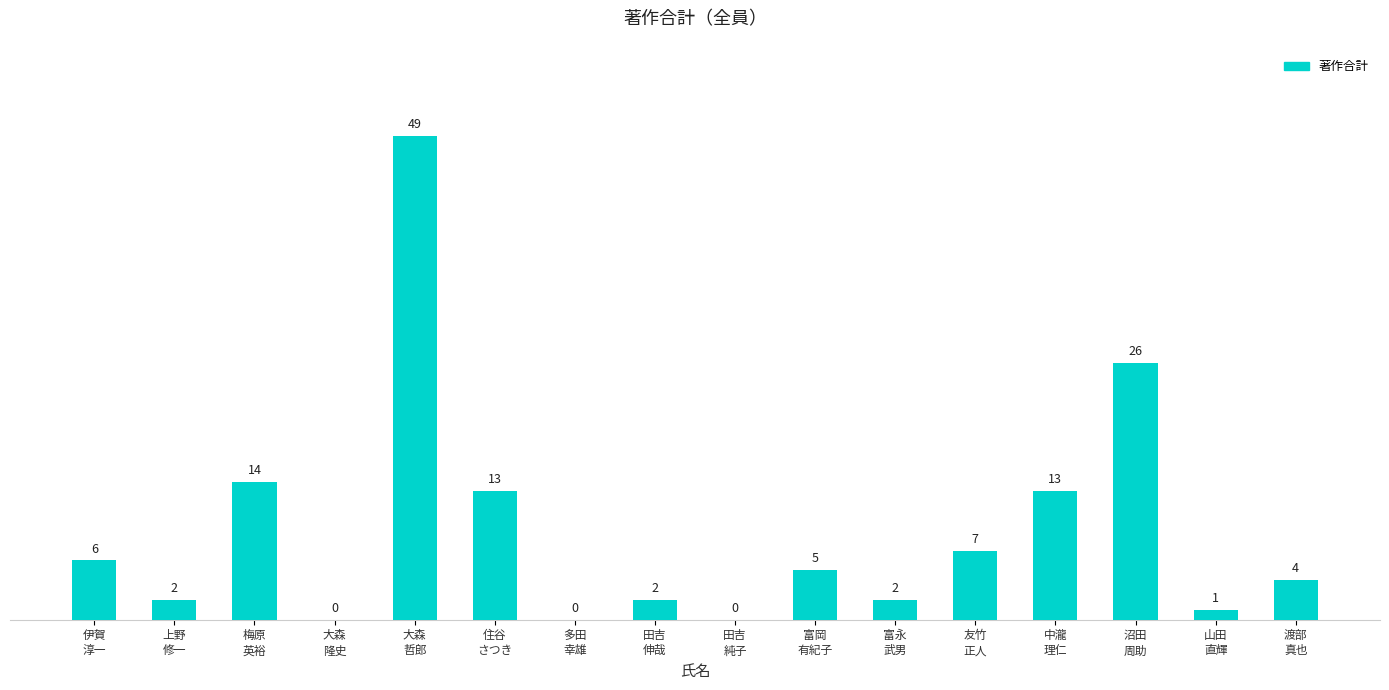

How many series are shown in this chart?

1